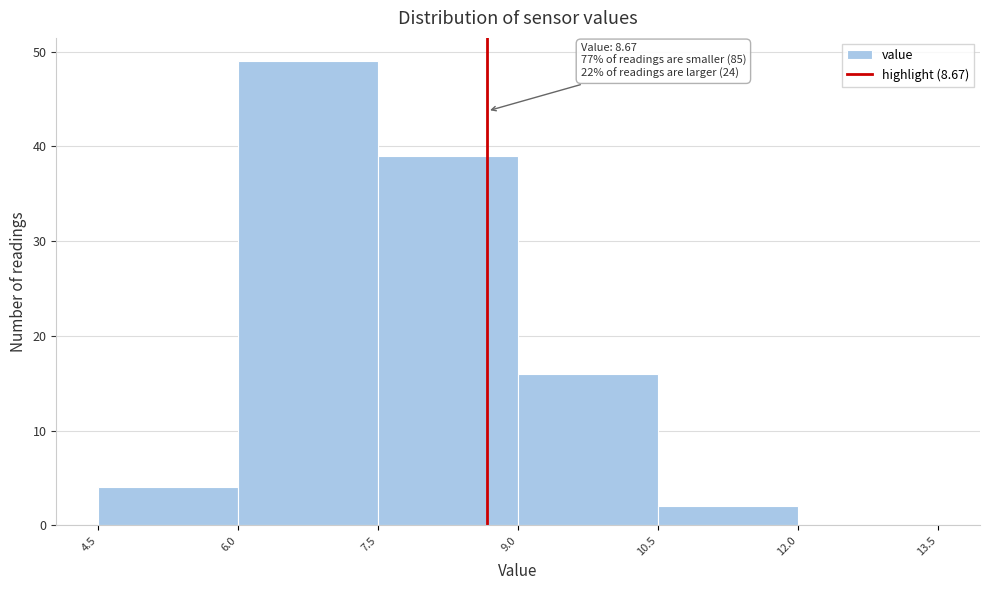

Which range on the x-axis has the tallest bar?

6.0 to 7.5